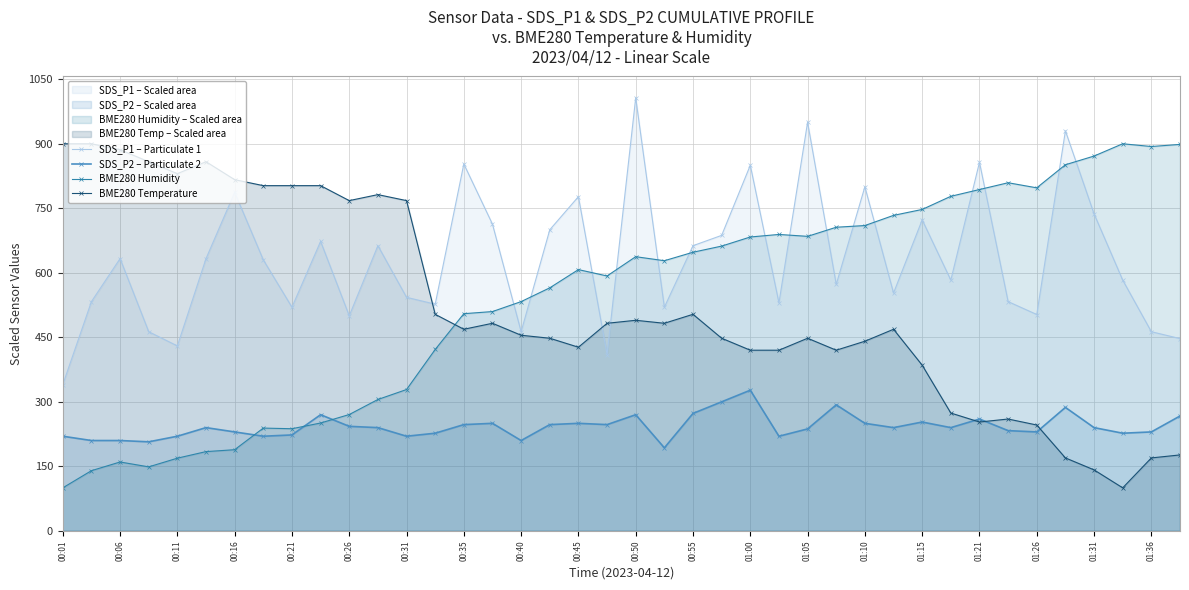

Count the number of categories in the chart.

40